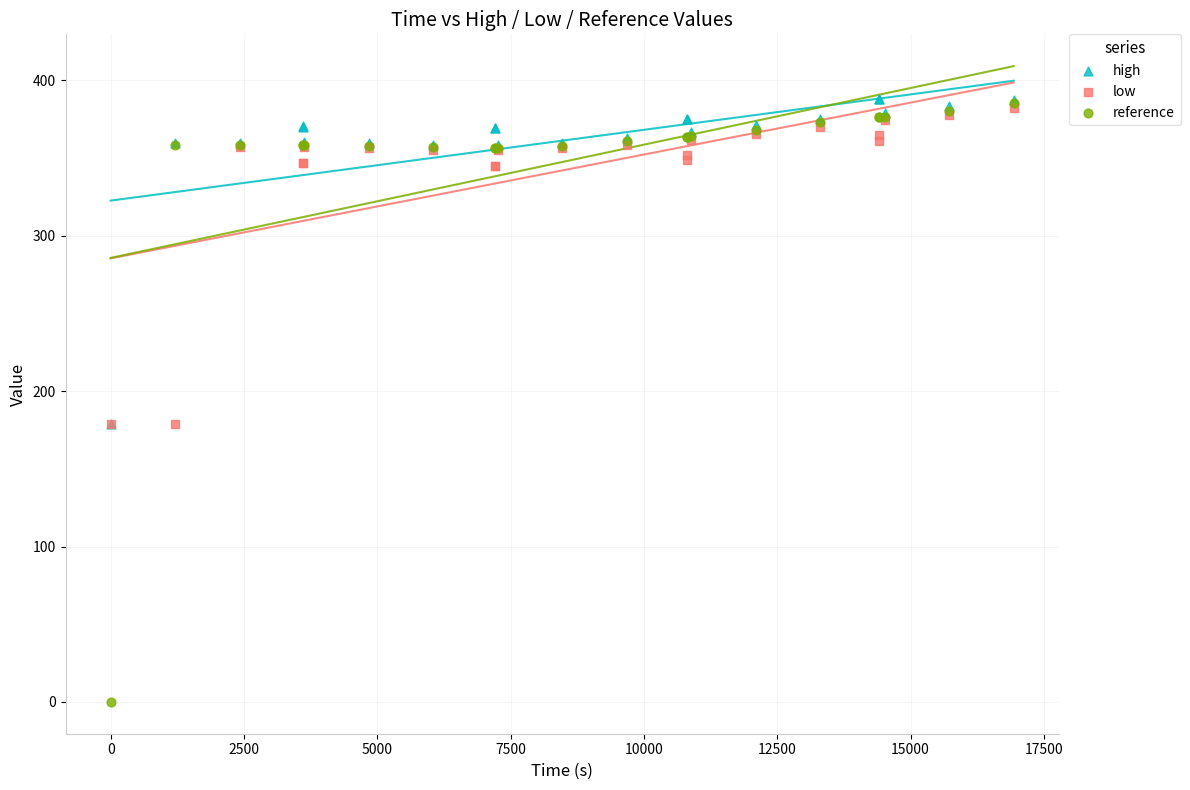

What are all the series names shown in the legend?

high, low, reference